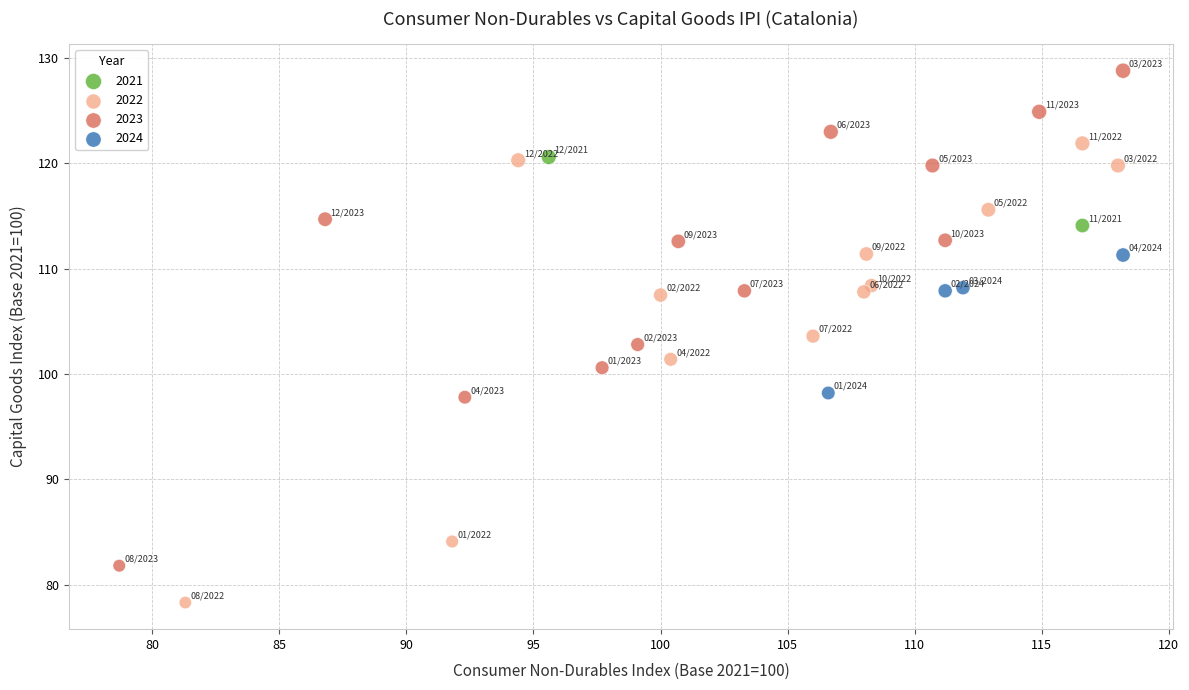

What are all the series names shown in the legend?

2021, 2022, 2023, 2024